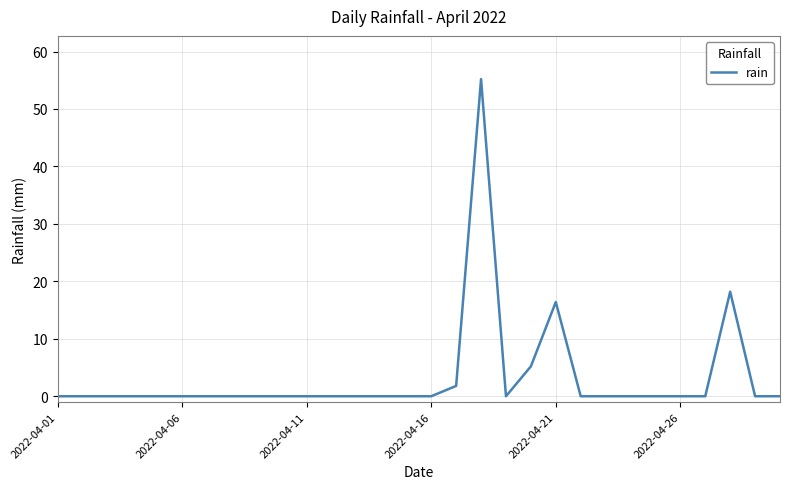

What is the difference between the maximum and minimum values?

55.2